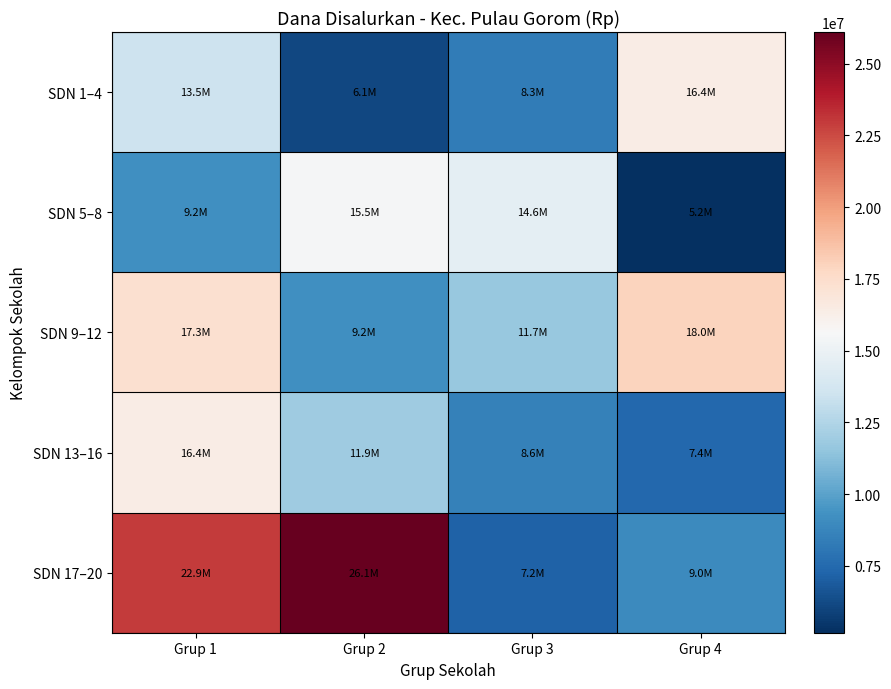

What is the minimum value shown in the chart?

5175000